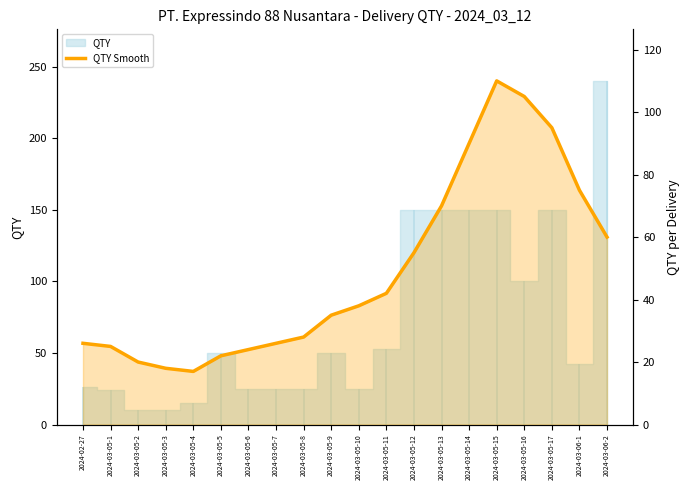

How many points are higher than both their immediate neighbors (excluding endpoints)?

1